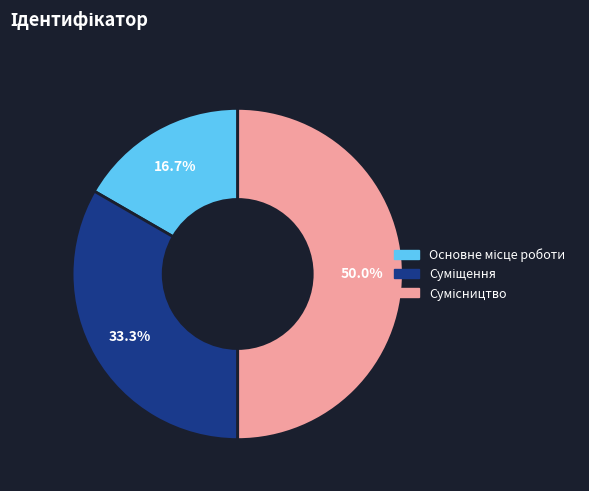

How many segments does this pie chart have?

3